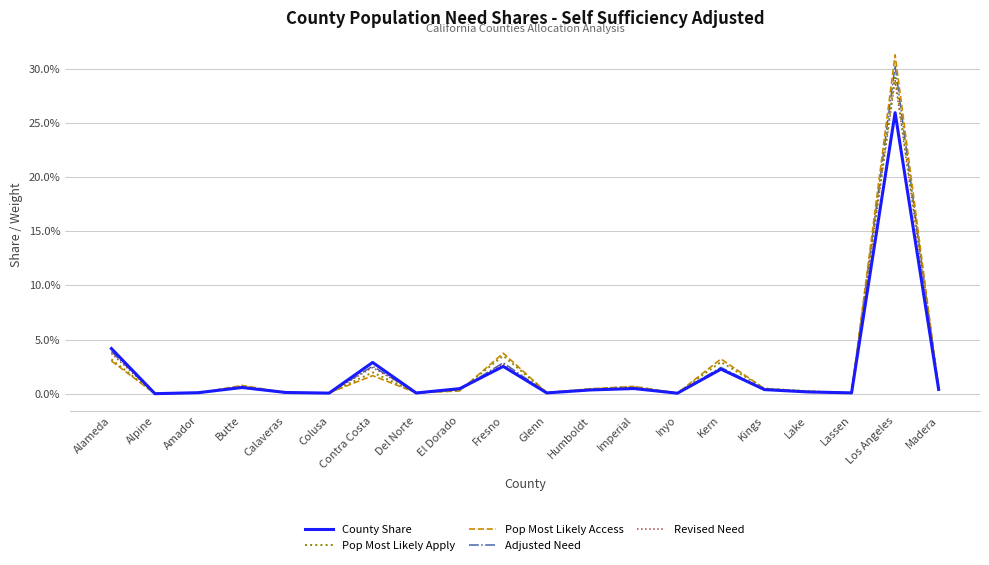

At how many categories does at least one series exceed 0?

20